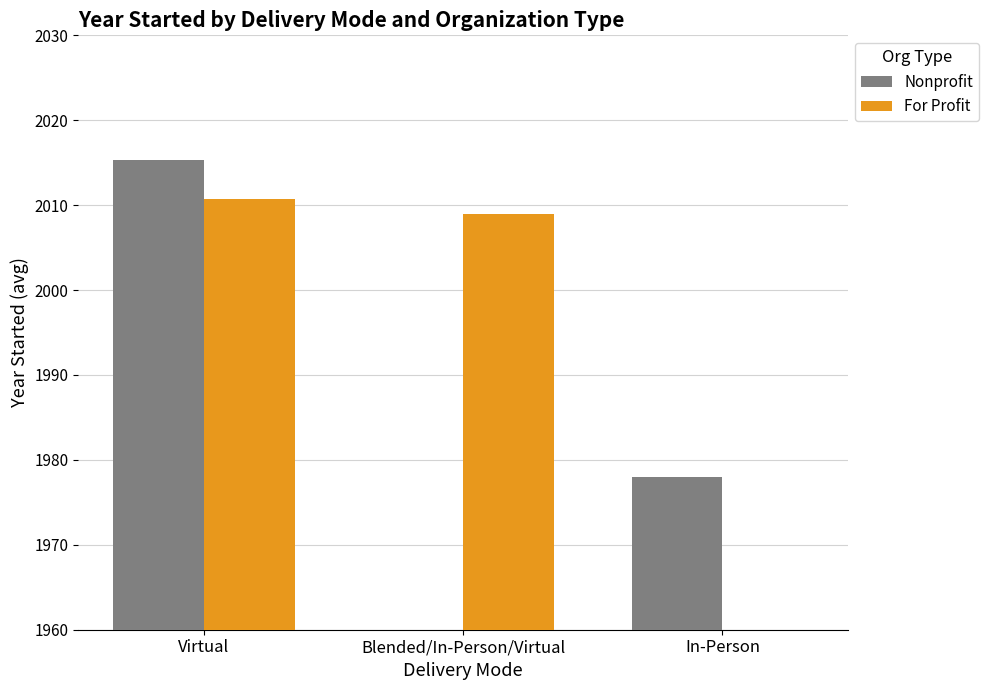

Reading left to right, transcribe all the data shown in this chart.

Nonprofit: 2015.3	0.0	1978.0
For Profit: 2010.7	2009.0	0.0